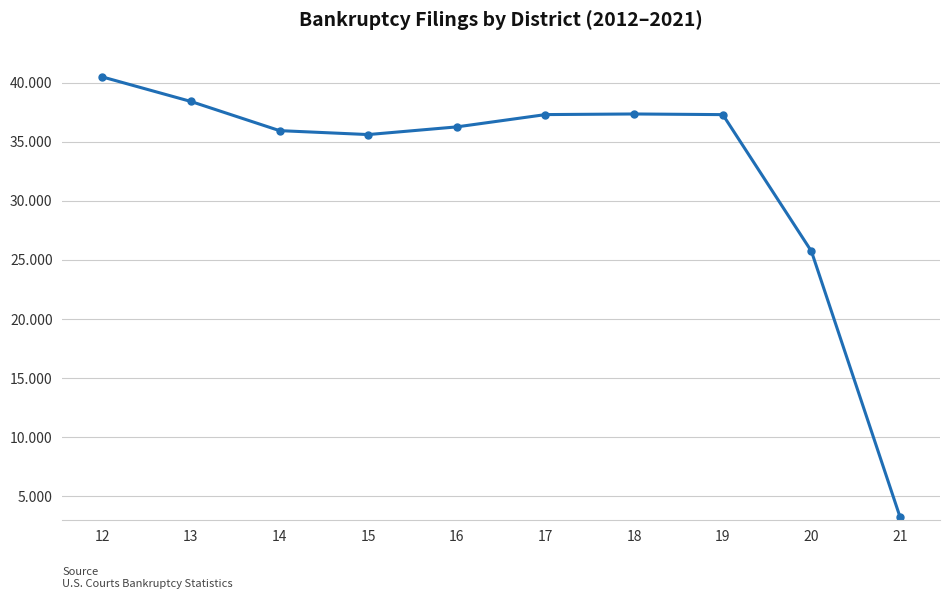

What is the sum of all values?

327590